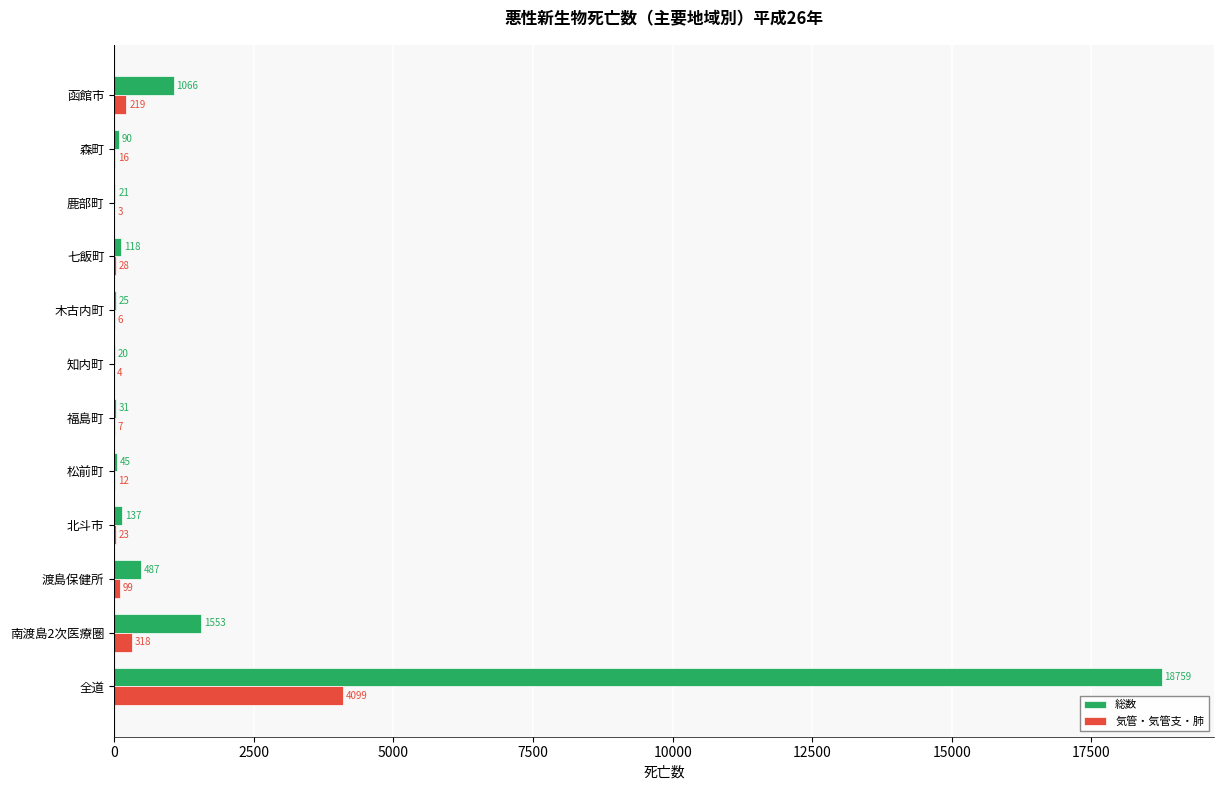

What is the sum of the 総数 values at 北斗市 and 函館市?

1203